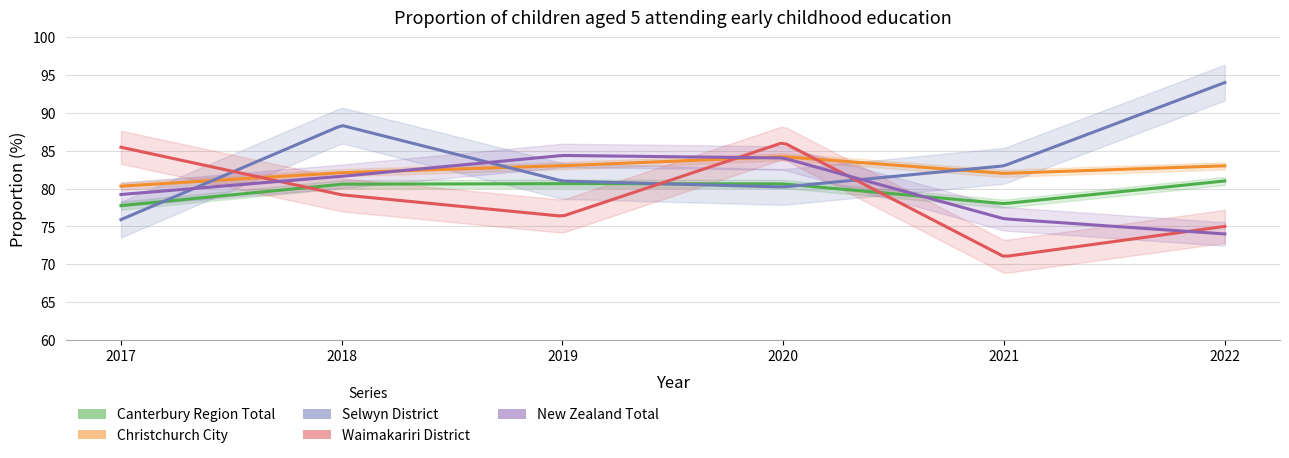

Does the chart have visible grid lines?

Yes